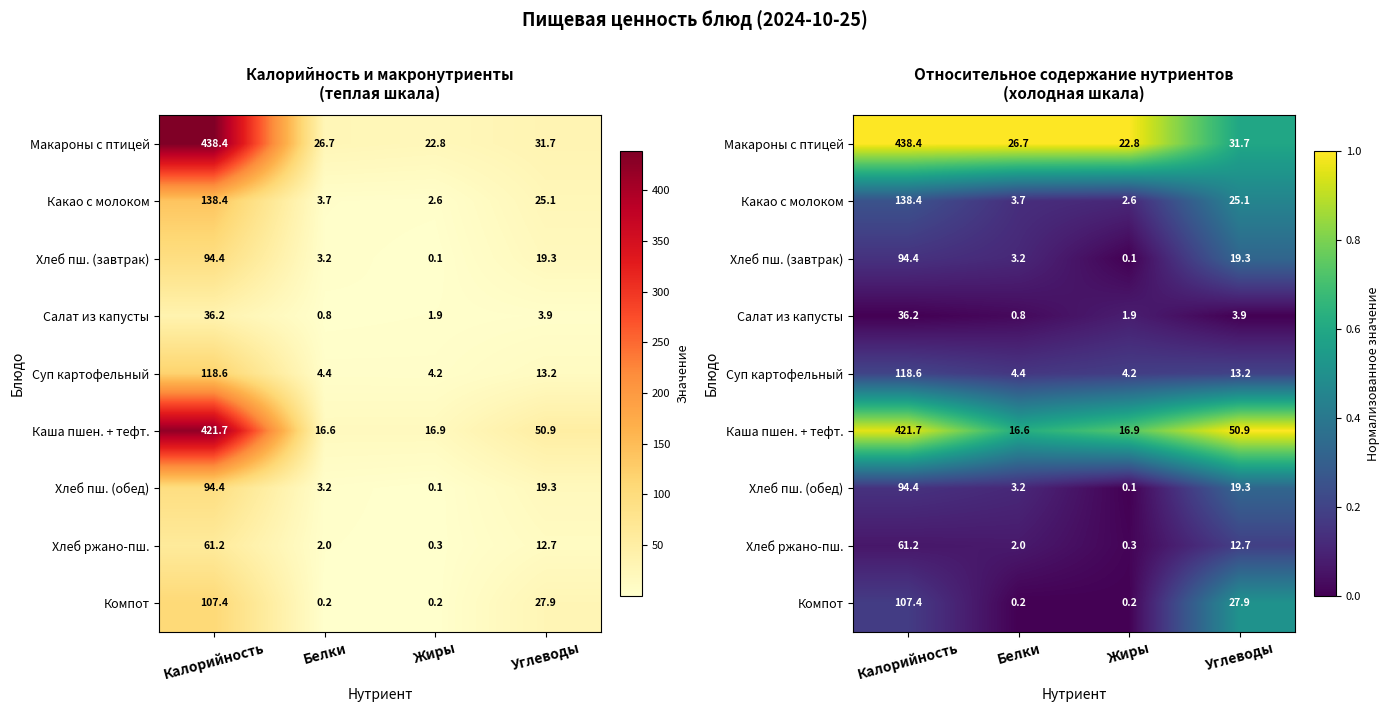

At how many categories does at least one series exceed 0?

4